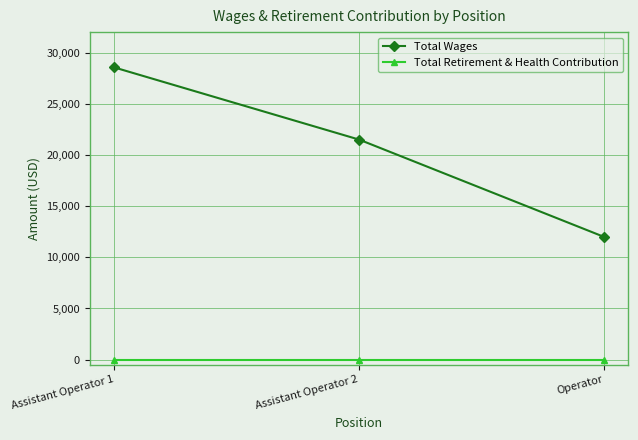

How many lines are shown in the chart?

2